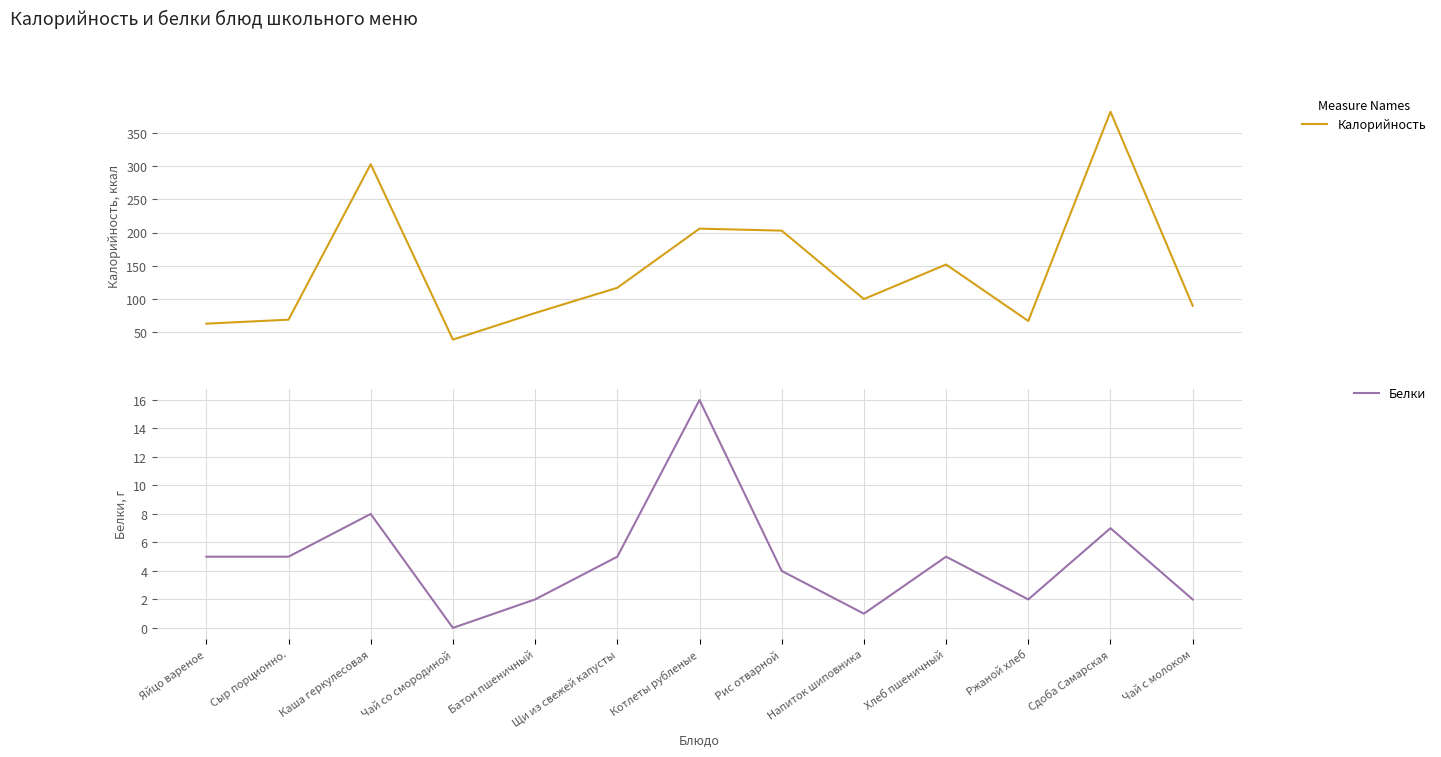

What is the spread (max minus min) of values at Рис отварной?

199